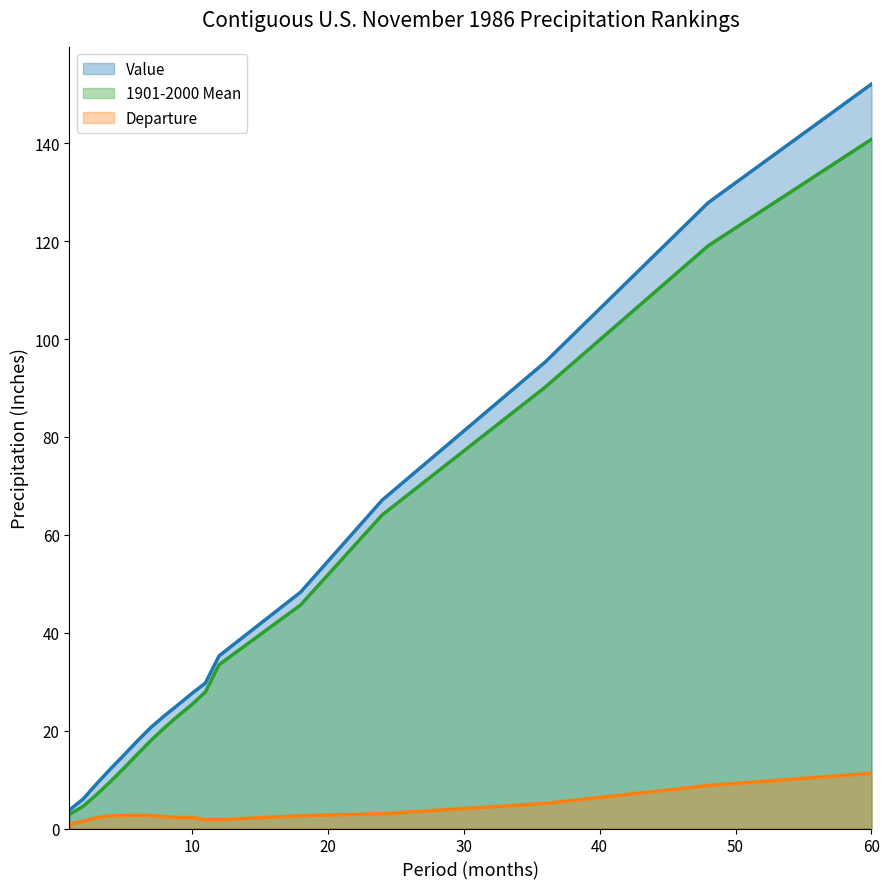

At which category does Departure reach its first local peak?

6